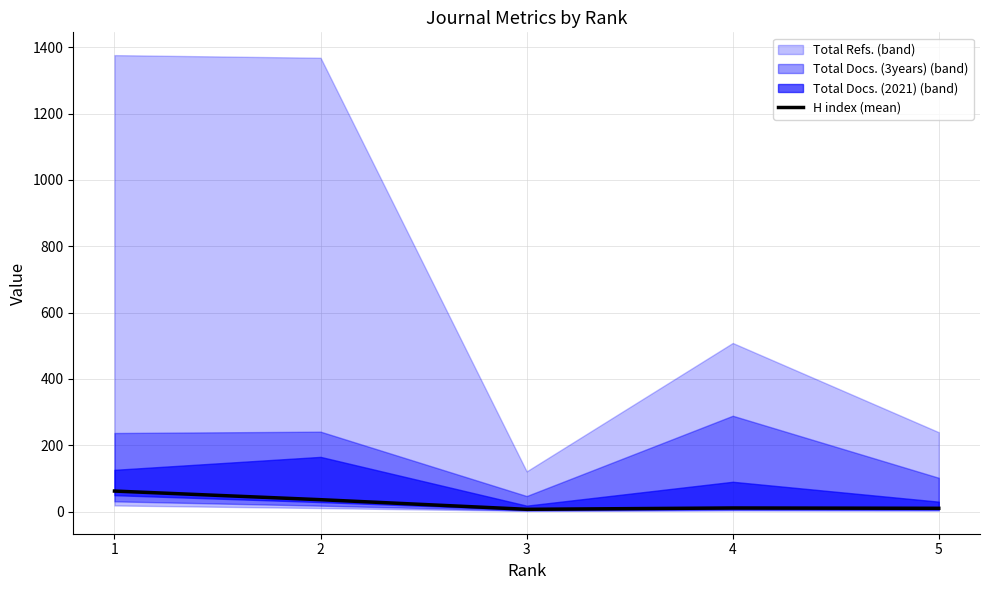

What is the sum of the values at 3 and 4?

18